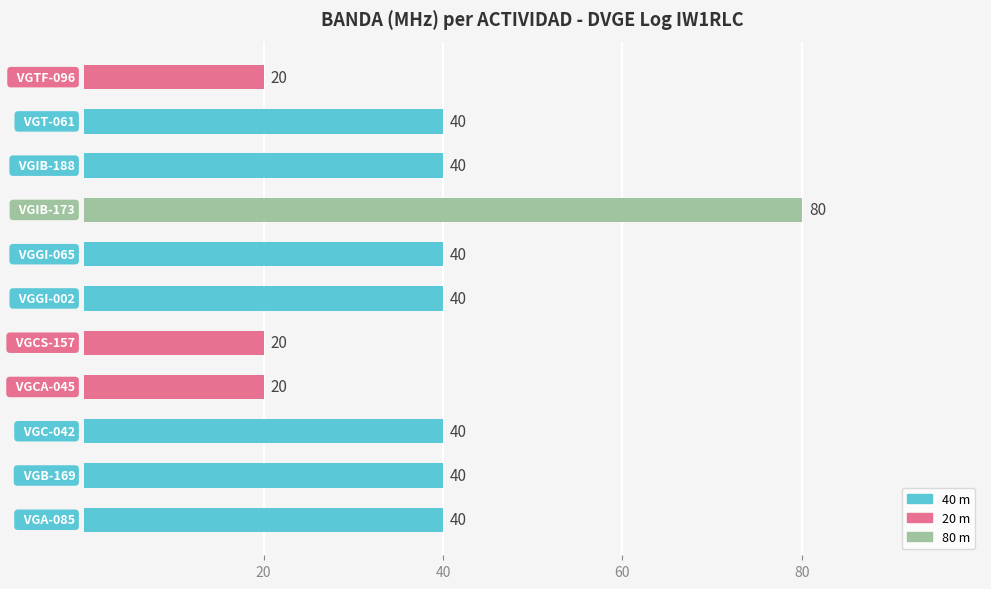

What is the difference between the second highest and minimum values?

20